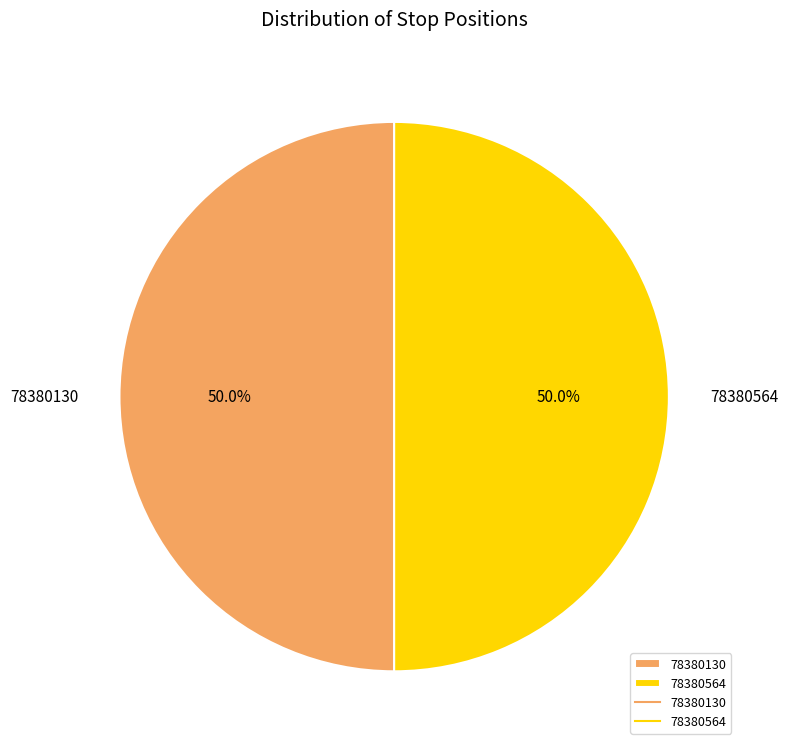

What is the ratio of the value at 78380130 to the value at 78380564?

1.0